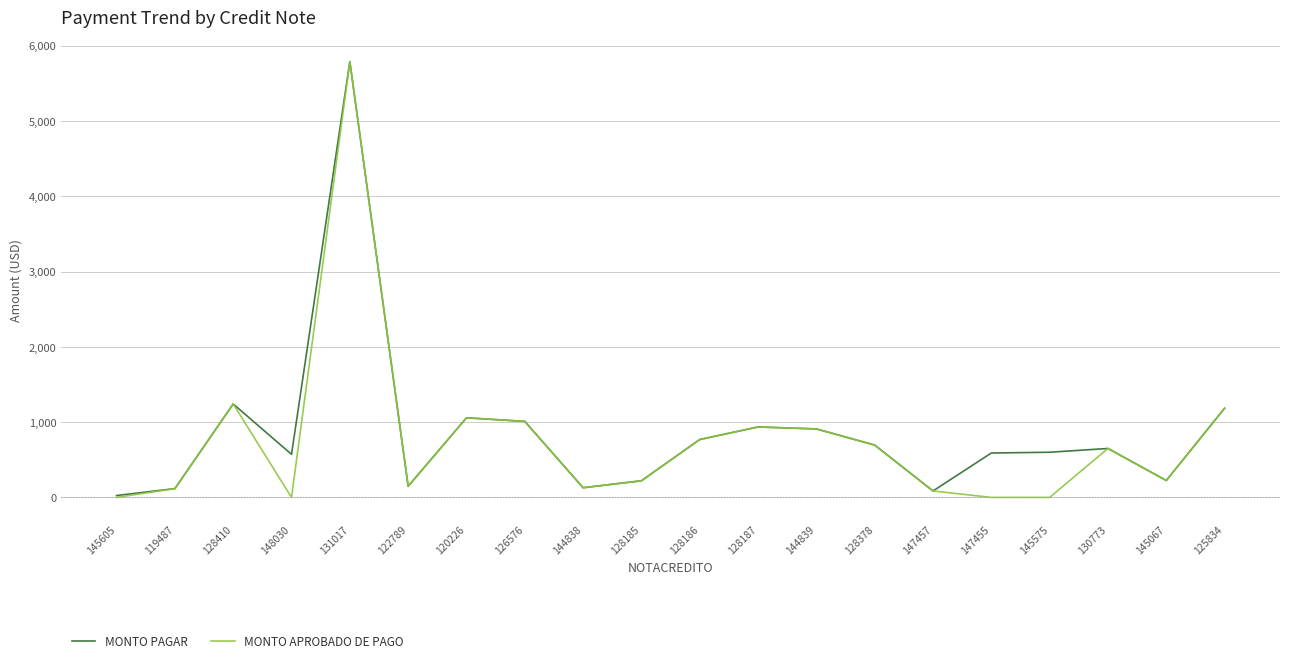

At which category does MONTO APROBADO DE PAGO reach its first local valley?

148030